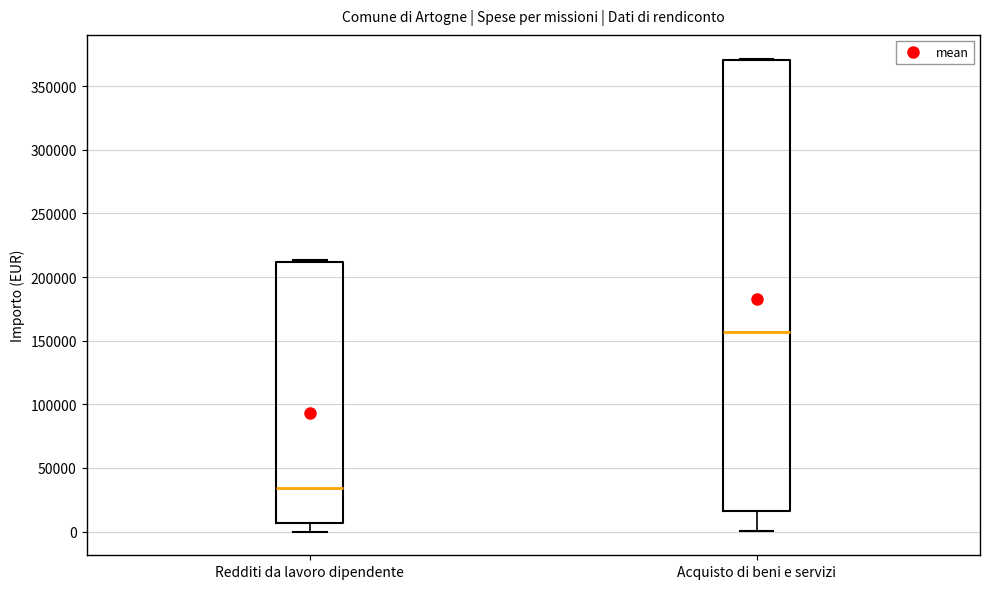

Reading left to right, read every box against the y-axis: the position of its median line, the range the box covers, and the ends of its whiskers. The values are not printed on the chart, so give them approximately, as read against the axis.

Redditi da lavoro dipendente: median 35000, box 5000 to 210000, whiskers 0 to 215000
Acquisto di beni e servizi: median 155000, box 15000 to 370000, whiskers 0 to 370000